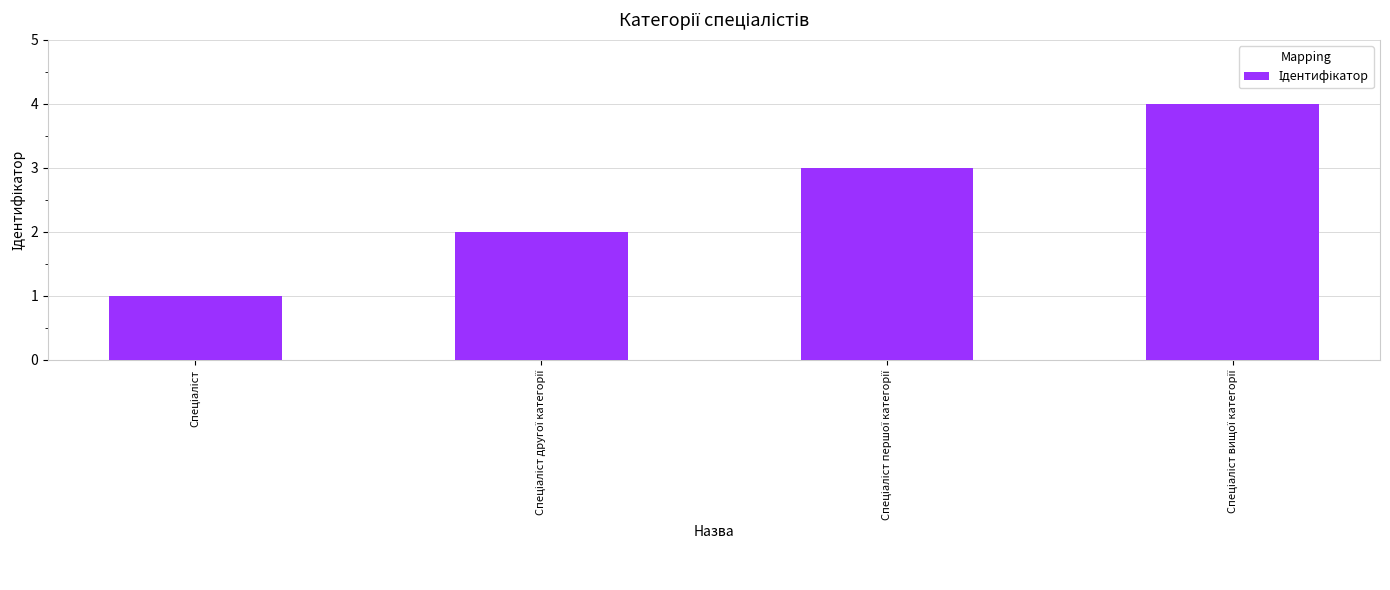

What is the greatest value displayed?

4